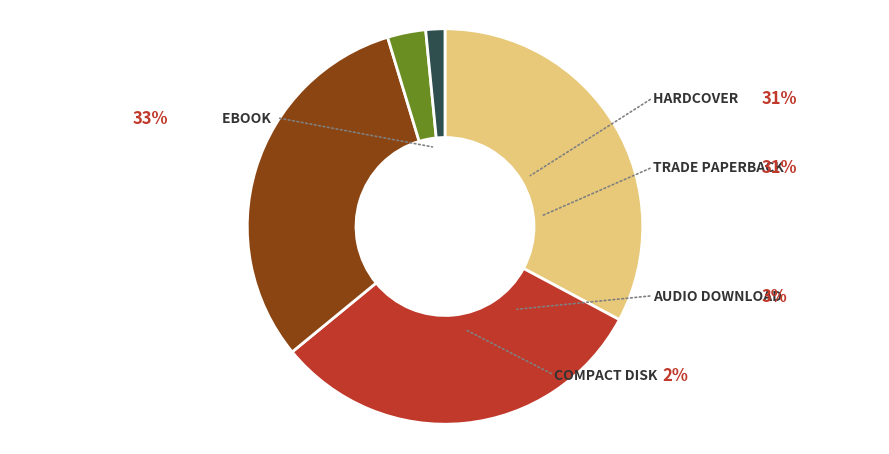

Is it true that Audio Download is 1% of the pie?

False